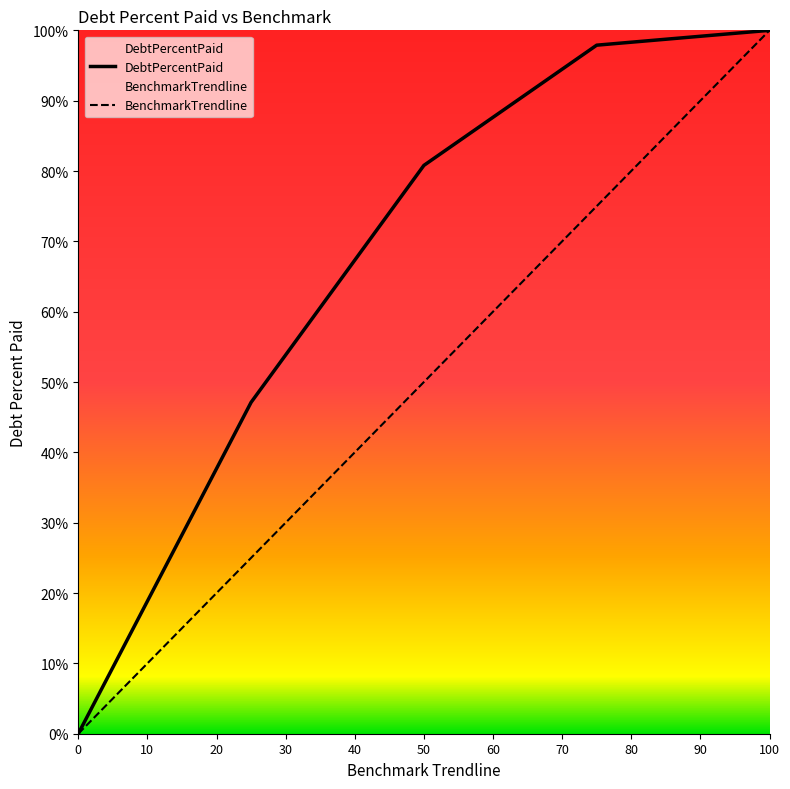

True or false: DebtPercentPaid and BenchmarkTrendline cross at least once.

False